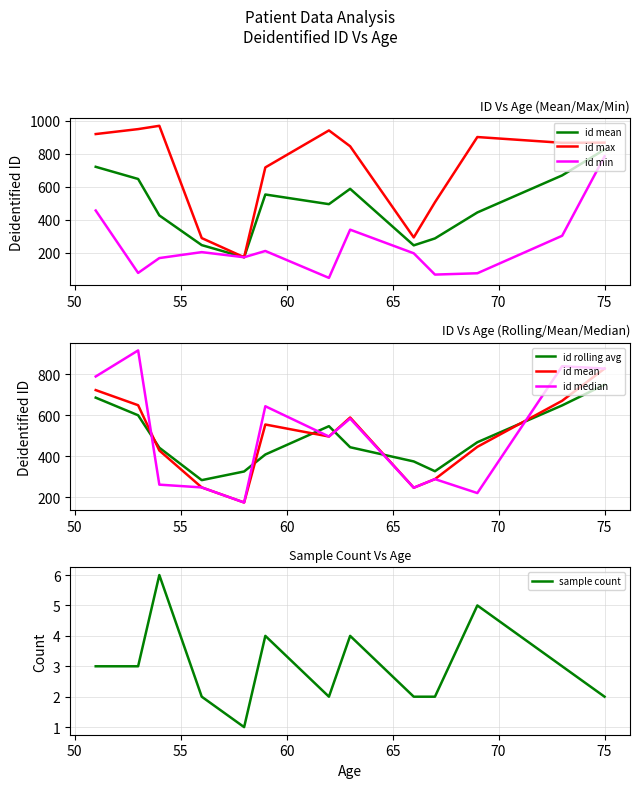

How many interior local valleys does the id mean series have?

3